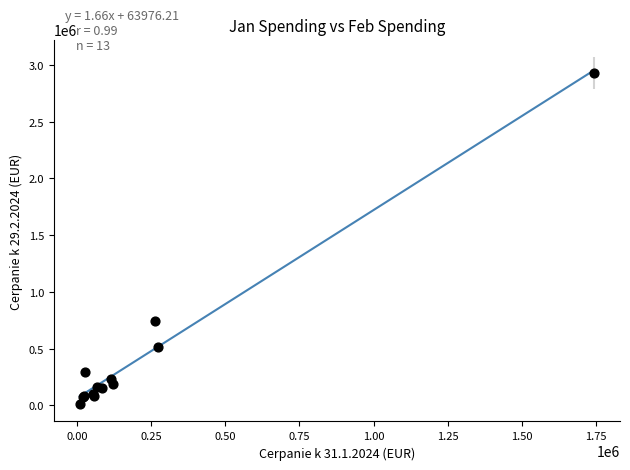

What Y value in the scatter plot is closest to 1470836?

745747.7